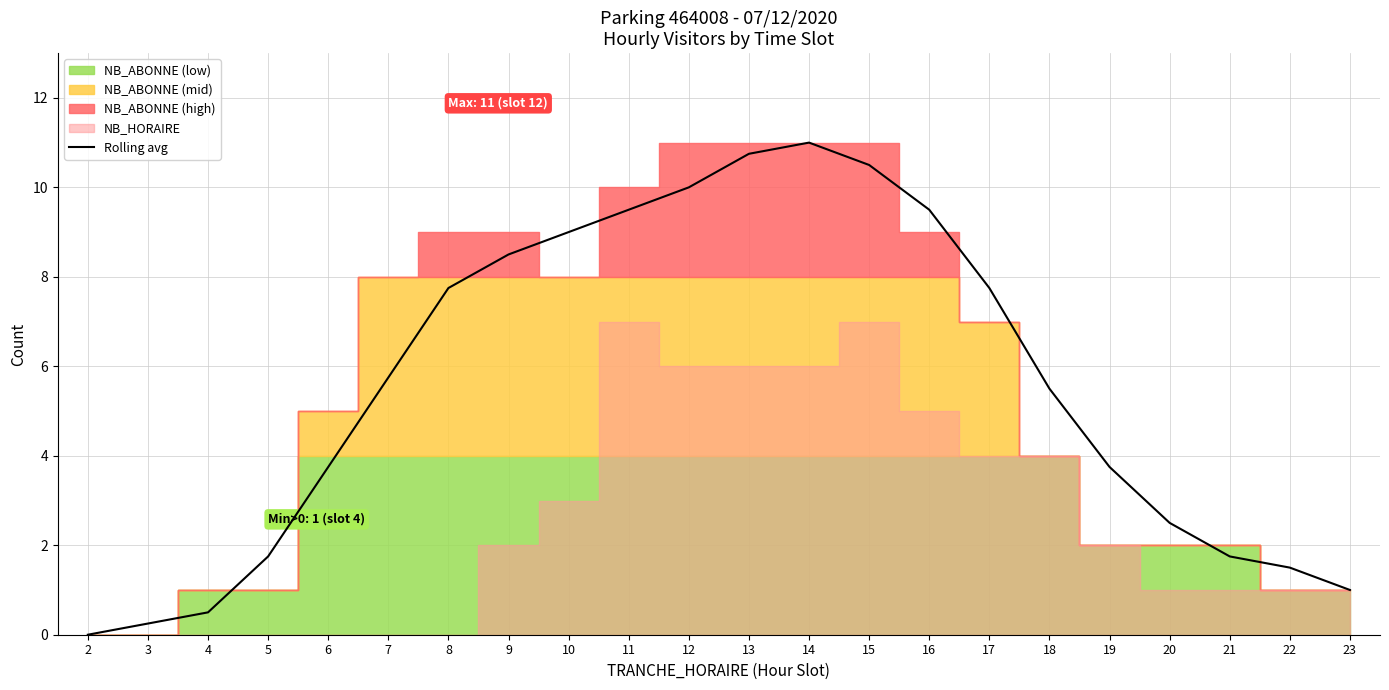

At which label does Rolling avg first exceed 5?

7